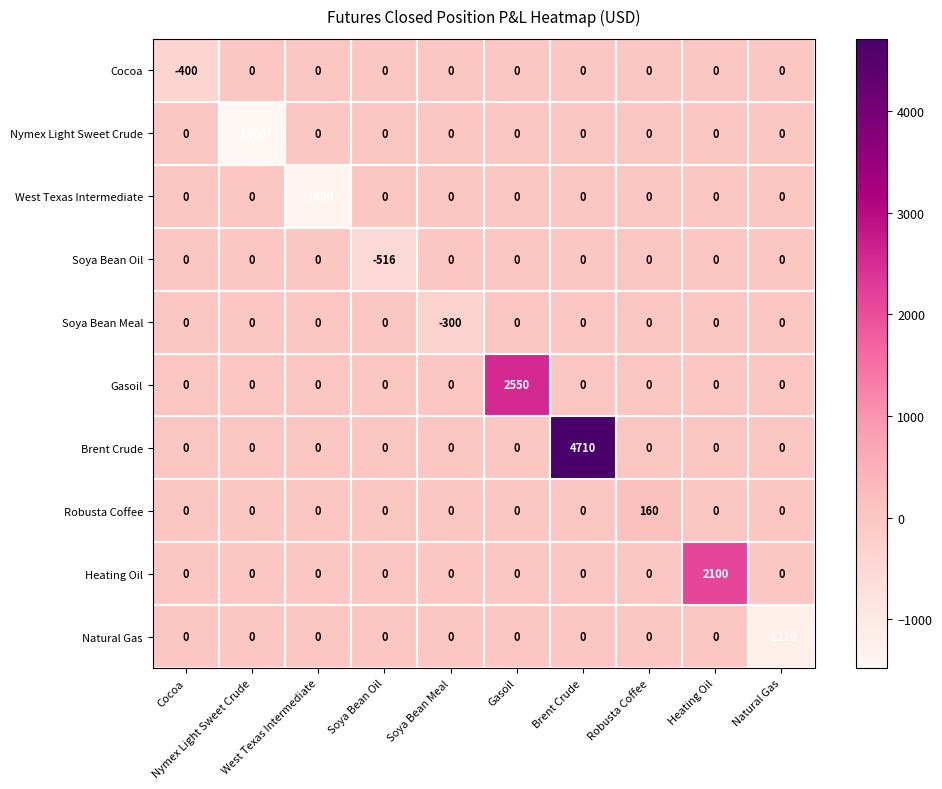

Reading left to right, what are all the values shown in this chart?

Cocoa: Cocoa=-400	Nymex Light Sweet Crude=0	West Texas Intermediate=0	Soya Bean Oil=0	Soya Bean Meal=0	Gasoil=0	Brent Crude=0	Robusta Coffee=0	Heating Oil=0	Natural Gas=0
Nymex Light Sweet Crude: Cocoa=0	Nymex Light Sweet Crude=-1480	West Texas Intermediate=0	Soya Bean Oil=0	Soya Bean Meal=0	Gasoil=0	Brent Crude=0	Robusta Coffee=0	Heating Oil=0	Natural Gas=0
West Texas Intermediate: Cocoa=0	Nymex Light Sweet Crude=0	West Texas Intermediate=-1400	Soya Bean Oil=0	Soya Bean Meal=0	Gasoil=0	Brent Crude=0	Robusta Coffee=0	Heating Oil=0	Natural Gas=0
Soya Bean Oil: Cocoa=0	Nymex Light Sweet Crude=0	West Texas Intermediate=0	Soya Bean Oil=-516	Soya Bean Meal=0	Gasoil=0	Brent Crude=0	Robusta Coffee=0	Heating Oil=0	Natural Gas=0
Soya Bean Meal: Cocoa=0	Nymex Light Sweet Crude=0	West Texas Intermediate=0	Soya Bean Oil=0	Soya Bean Meal=-300	Gasoil=0	Brent Crude=0	Robusta Coffee=0	Heating Oil=0	Natural Gas=0
Gasoil: Cocoa=0	Nymex Light Sweet Crude=0	West Texas Intermediate=0	Soya Bean Oil=0	Soya Bean Meal=0	Gasoil=2550	Brent Crude=0	Robusta Coffee=0	Heating Oil=0	Natural Gas=0
Brent Crude: Cocoa=0	Nymex Light Sweet Crude=0	West Texas Intermediate=0	Soya Bean Oil=0	Soya Bean Meal=0	Gasoil=0	Brent Crude=4710	Robusta Coffee=0	Heating Oil=0	Natural Gas=0
Robusta Coffee: Cocoa=0	Nymex Light Sweet Crude=0	West Texas Intermediate=0	Soya Bean Oil=0	Soya Bean Meal=0	Gasoil=0	Brent Crude=0	Robusta Coffee=160	Heating Oil=0	Natural Gas=0
Heating Oil: Cocoa=0	Nymex Light Sweet Crude=0	West Texas Intermediate=0	Soya Bean Oil=0	Soya Bean Meal=0	Gasoil=0	Brent Crude=0	Robusta Coffee=0	Heating Oil=2100	Natural Gas=0
Natural Gas: Cocoa=0	Nymex Light Sweet Crude=0	West Texas Intermediate=0	Soya Bean Oil=0	Soya Bean Meal=0	Gasoil=0	Brent Crude=0	Robusta Coffee=0	Heating Oil=0	Natural Gas=-1210